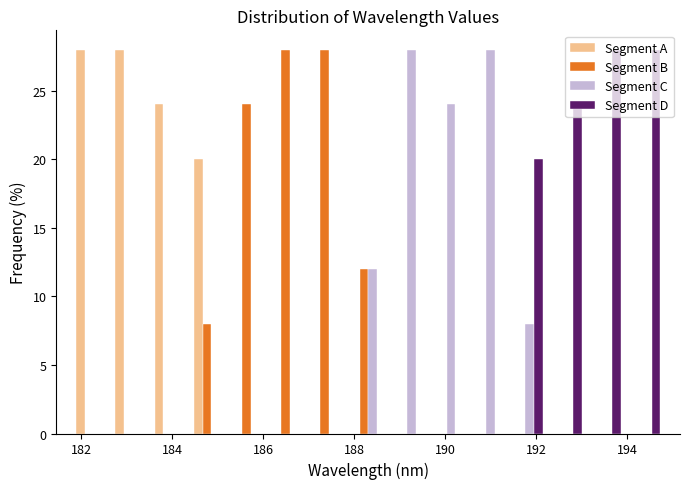

Reading left to right, transcribe this chart: for each range on the x-axis, give the height of each series' bar. Neither the bar edges nor the heights are printed on the chart, so give them approximately, as read against the axes.

181.8 to 182.8: Segment A=28	Segment B=0	Segment C=0	Segment D=0
182.8 to 183.6: Segment A=28	Segment B=0	Segment C=0	Segment D=0
183.6 to 184.4: Segment A=24	Segment B=0	Segment C=0	Segment D=0
184.4 to 185.2: Segment A=20	Segment B=8	Segment C=0	Segment D=0
185.2 to 186.2: Segment A=0	Segment B=24	Segment C=0	Segment D=0
186.2 to 187.0: Segment A=0	Segment B=28	Segment C=0	Segment D=0
187.0 to 187.8: Segment A=0	Segment B=28	Segment C=0	Segment D=0
187.8 to 188.8: Segment A=0	Segment B=12	Segment C=12	Segment D=0
188.8 to 189.6: Segment A=0	Segment B=0	Segment C=28	Segment D=0
189.6 to 190.4: Segment A=0	Segment B=0	Segment C=24	Segment D=0
190.4 to 191.4: Segment A=0	Segment B=0	Segment C=28	Segment D=0
191.4 to 192.2: Segment A=0	Segment B=0	Segment C=8	Segment D=20
192.2 to 193.0: Segment A=0	Segment B=0	Segment C=0	Segment D=24
193.0 to 194.0: Segment A=0	Segment B=0	Segment C=0	Segment D=28
194.0 to 194.8: Segment A=0	Segment B=0	Segment C=0	Segment D=28